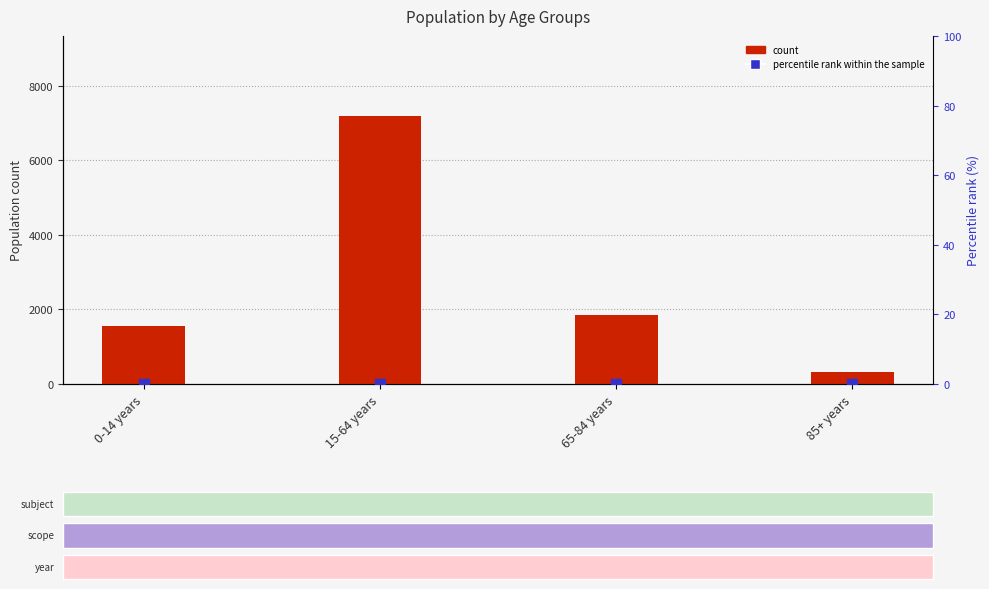

Which series reaches the maximum Y coordinate?

count